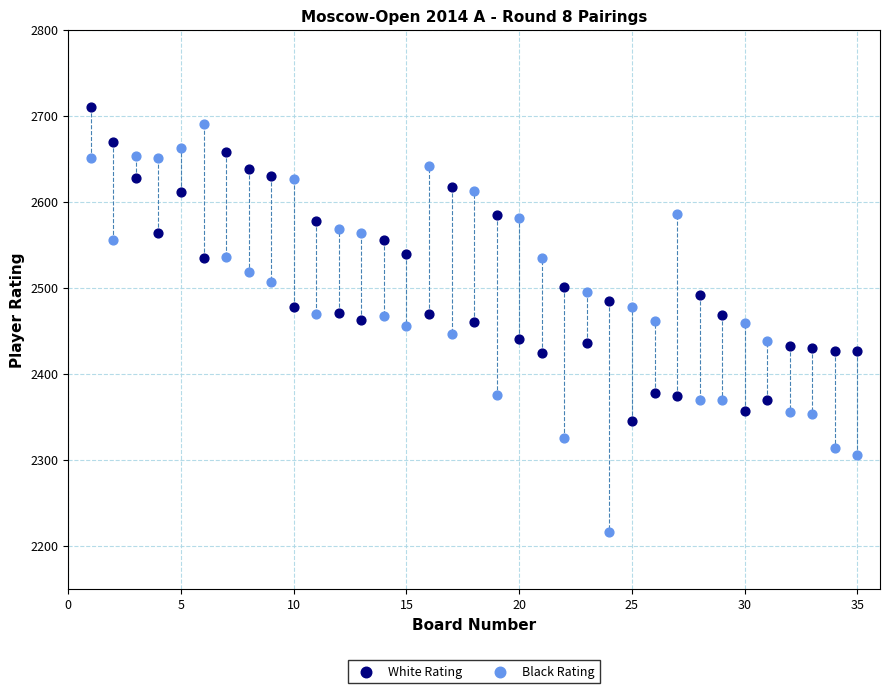

Across all data points, what is the range of Y values (max minus min)?

494